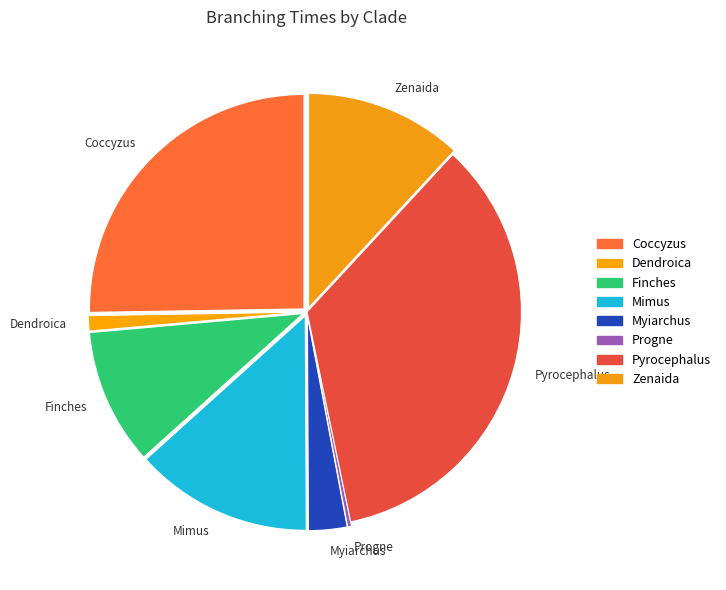

Which has a higher value, Finches or Mimus?

Mimus